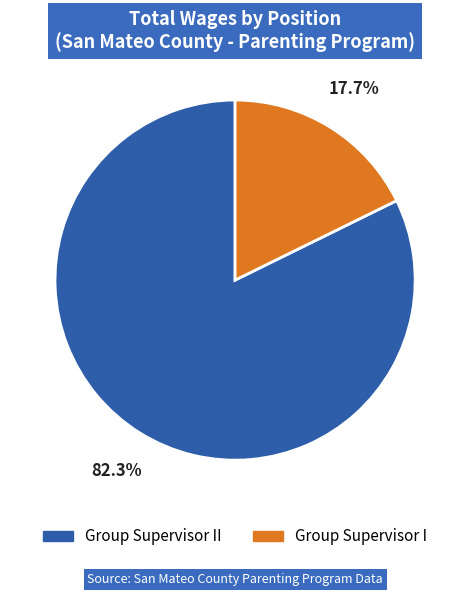

To the nearest percent, what is the difference between the largest and smallest slice percentages?

65%